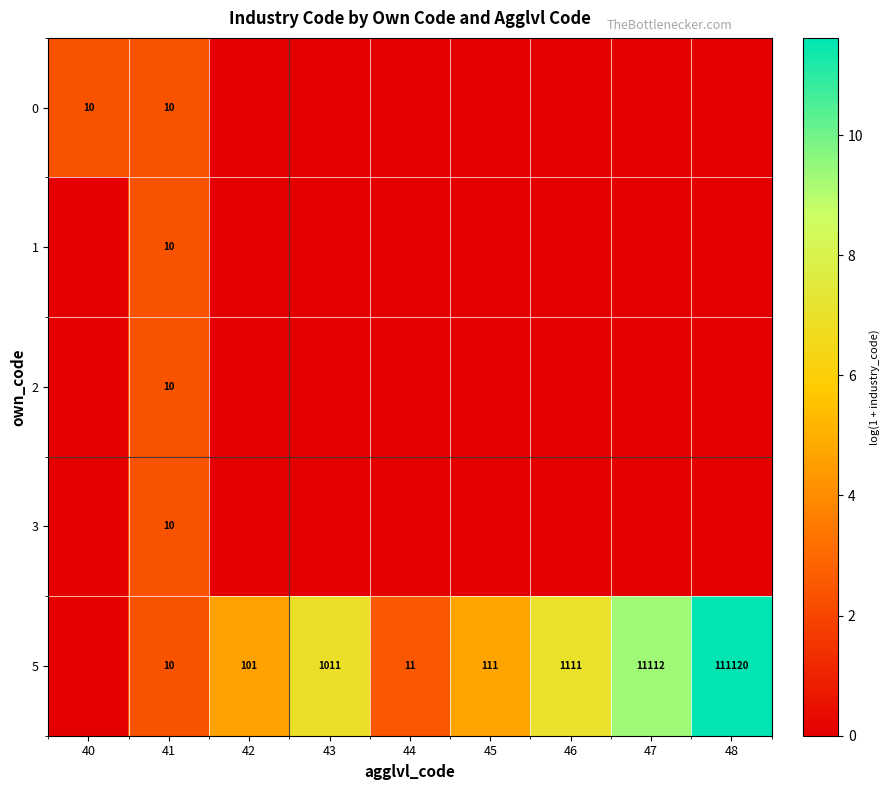

What is the total value across all series at 41?

50